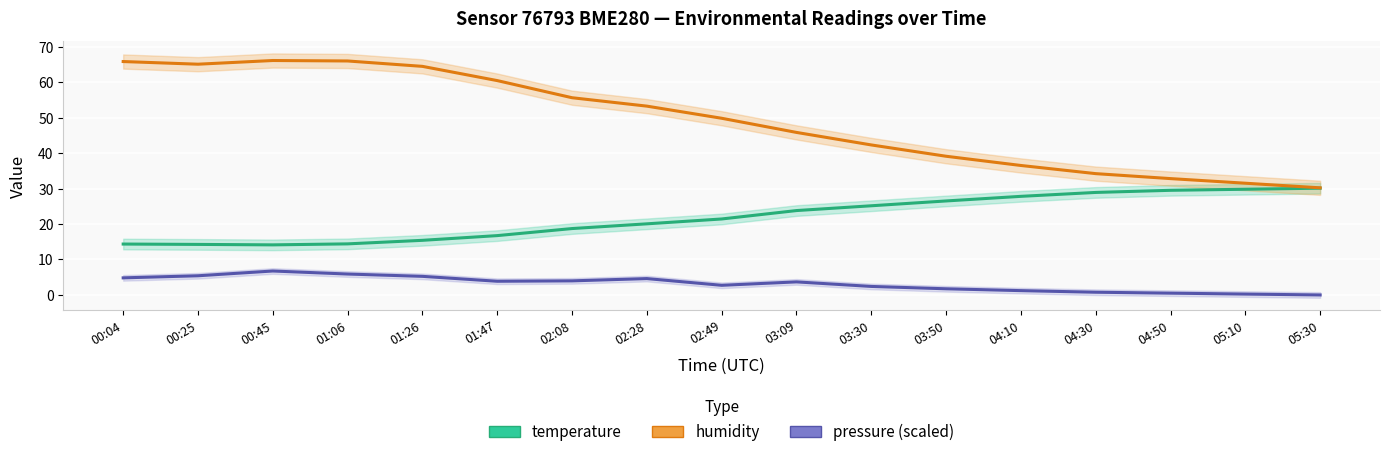

How many lines are shown in the chart?

3